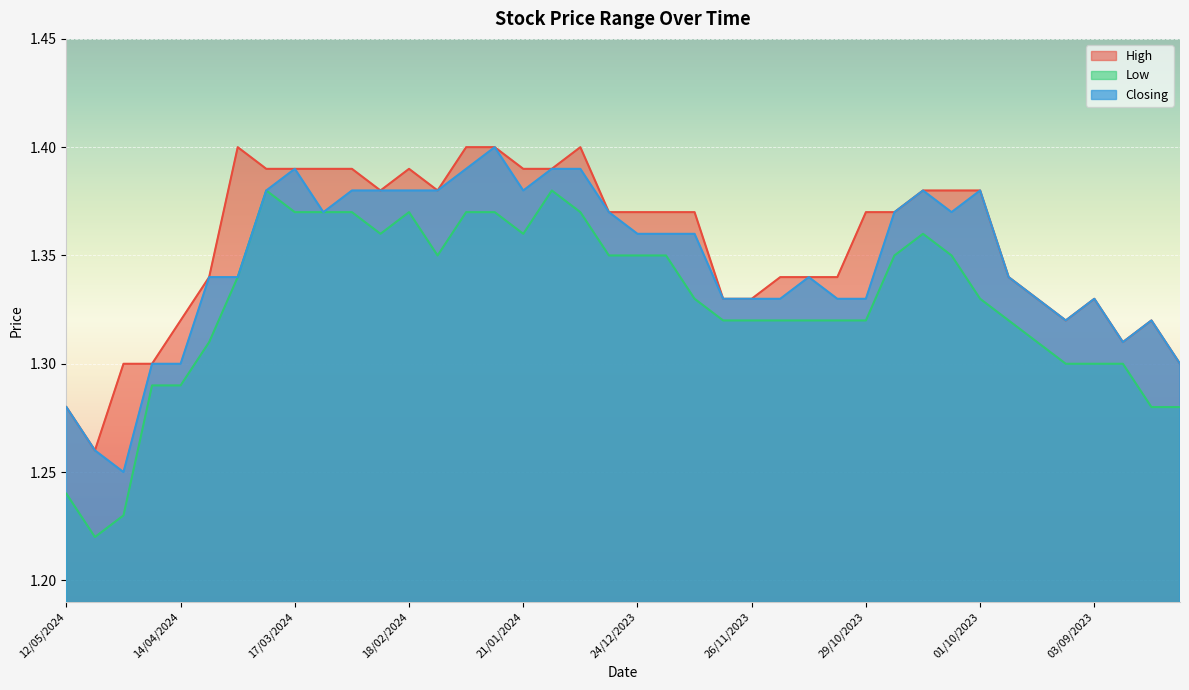

Where is Low nearest to the value 1?

05/05/2024